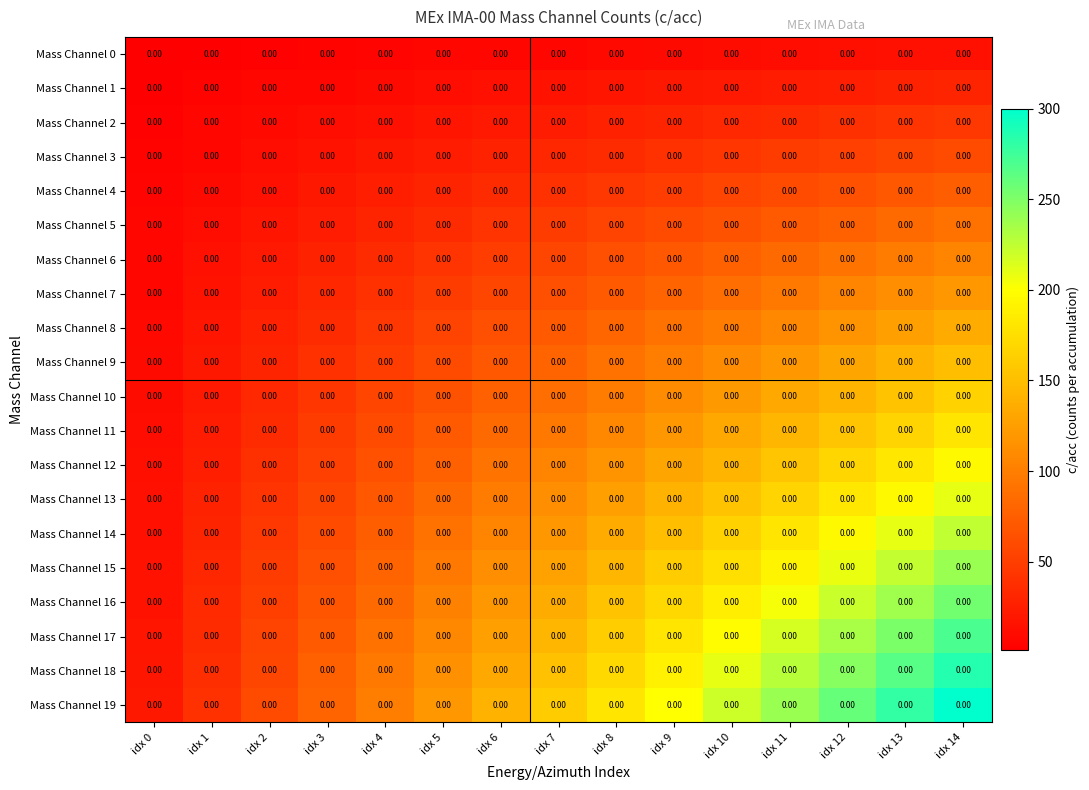

How many values in the Mass Channel 1 series exceed 16?

7